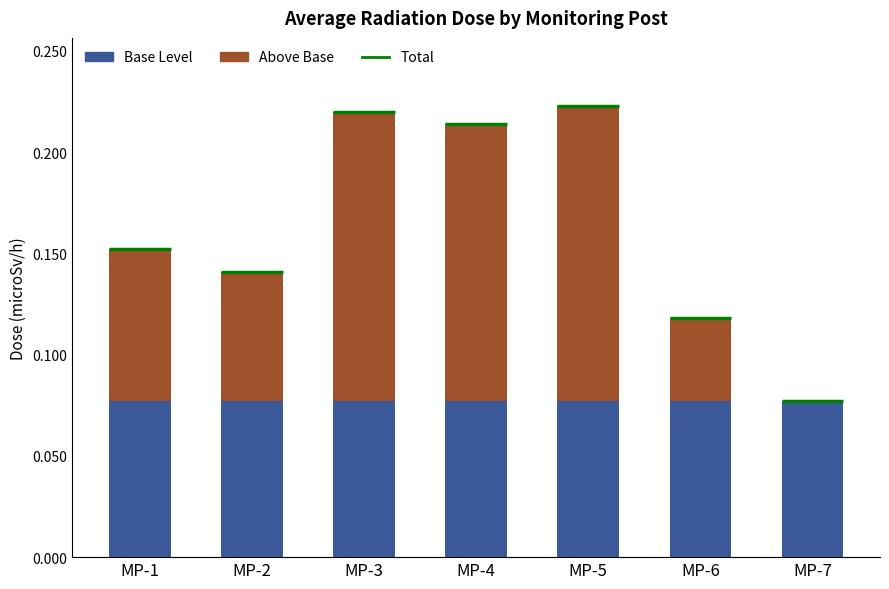

True or false: Above Base has a value of 0.0 at MP-7.

True